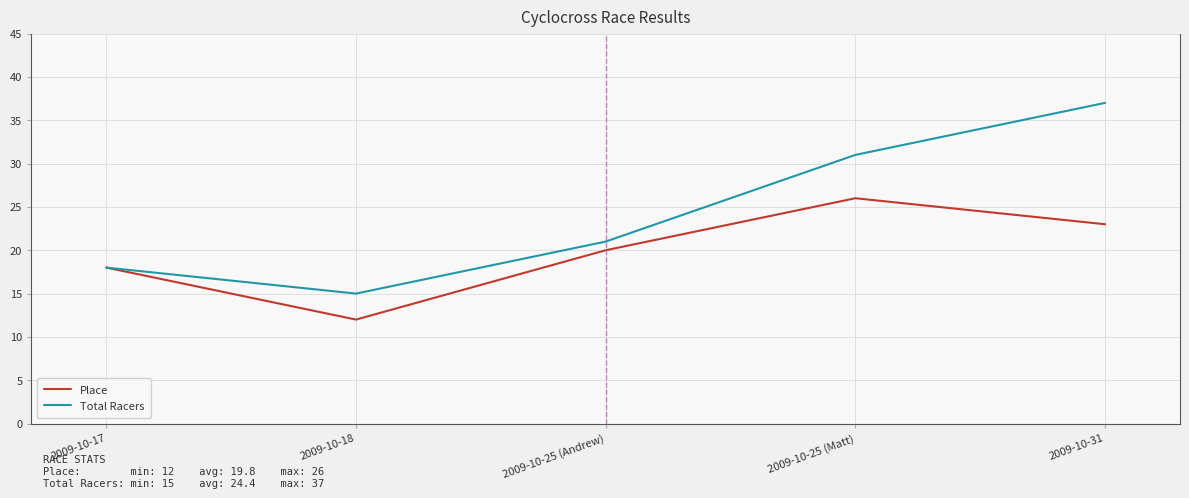

What position from the left is 2009-10-25 (Matt)?

4